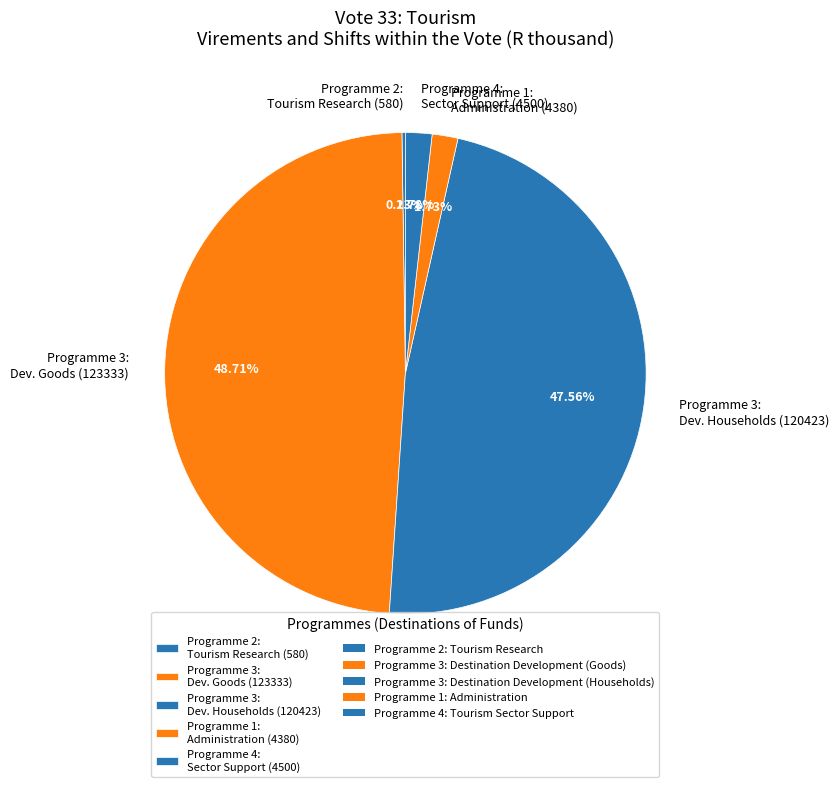

Which has a higher value, Programme 1: Administration (4380) or Programme 3: Dev. Households (120423)?

Programme 3: Dev. Households (120423)